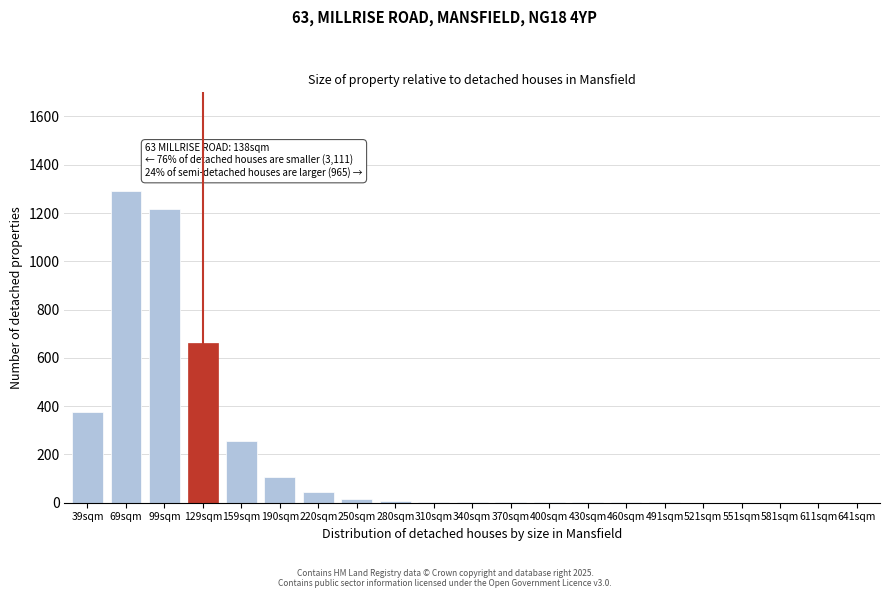

What is the greatest value displayed?

1290